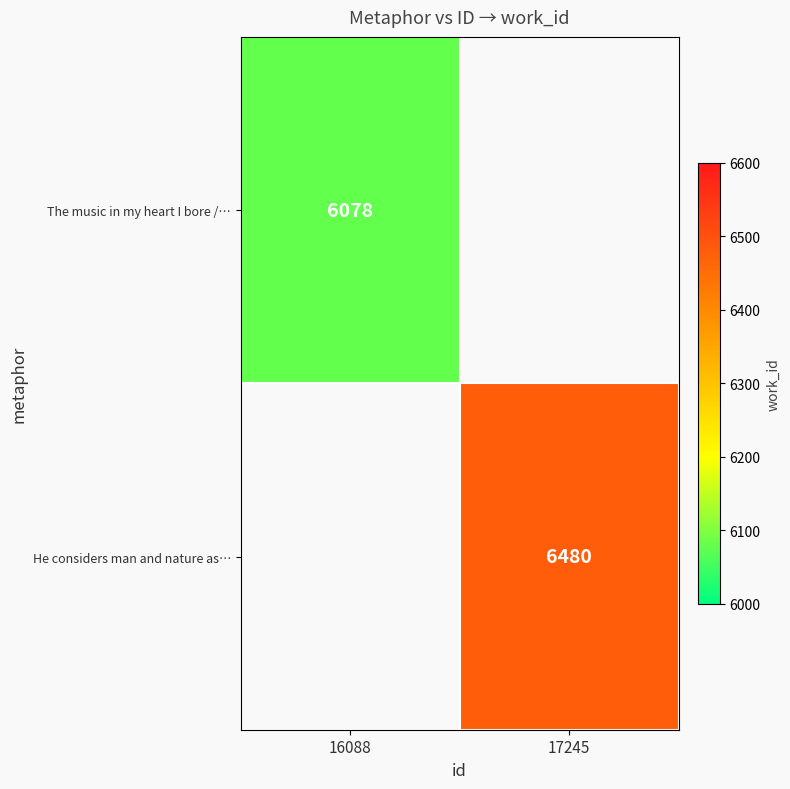

What is the maximum value shown in the chart?

6480.0